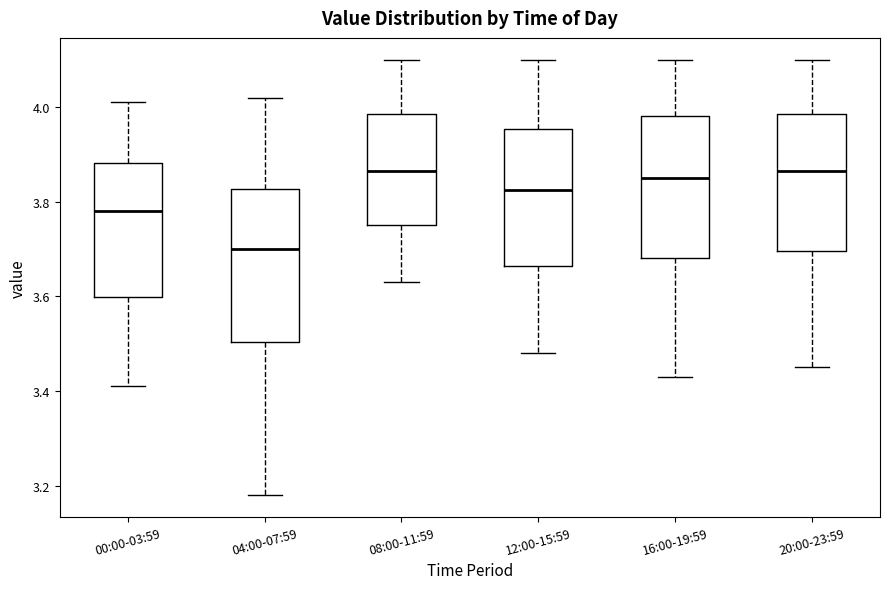

Reading left to right, transcribe this box plot: for each box, give where its median line is, the range the box spans, and where its two whiskers end, as read against the y-axis. The values are not printed on the chart, so give them approximately, as read against the axis.

00:00-03:59: median 3.78, box 3.60 to 3.88, whiskers 3.42 to 4.02
04:00-07:59: median 3.70, box 3.50 to 3.82, whiskers 3.18 to 4.02
08:00-11:59: median 3.86, box 3.76 to 3.98, whiskers 3.64 to 4.10
12:00-15:59: median 3.82, box 3.66 to 3.96, whiskers 3.48 to 4.10
16:00-19:59: median 3.86, box 3.68 to 3.98, whiskers 3.44 to 4.10
20:00-23:59: median 3.86, box 3.70 to 3.98, whiskers 3.46 to 4.10